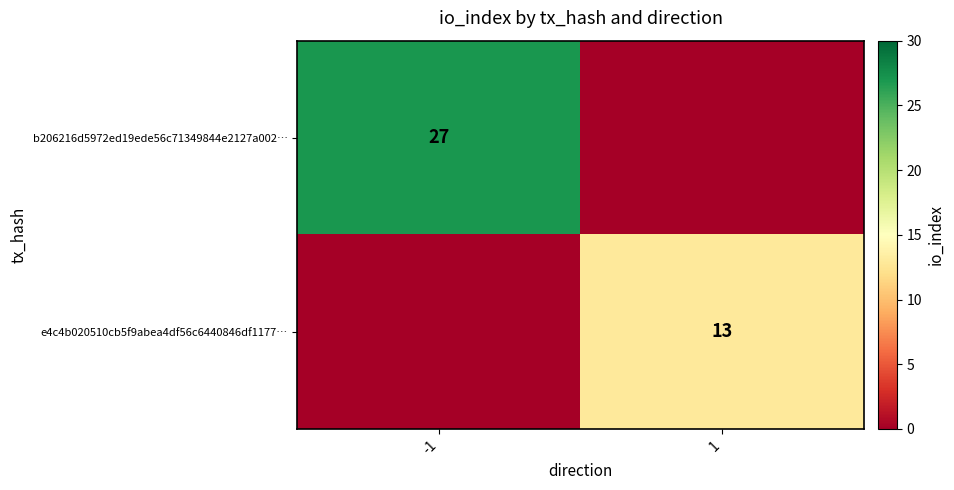

Is it true that e4c4b020510cb5f9abea4df56c6440846df1177… equals 9 at 1?

False